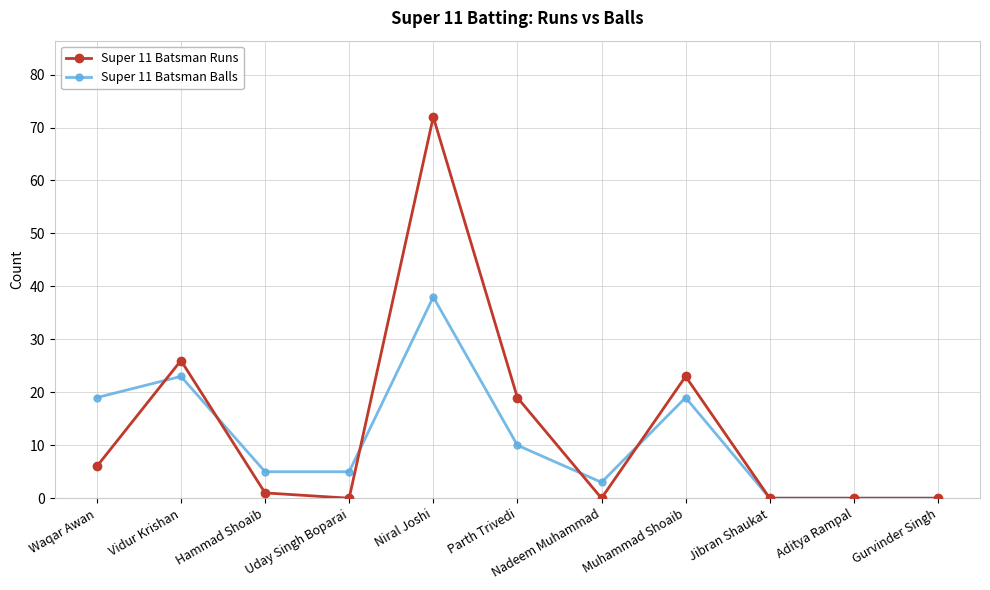

List the series in order of their overall mean, highest first.

Super 11 Batsman Runs, Super 11 Batsman Balls